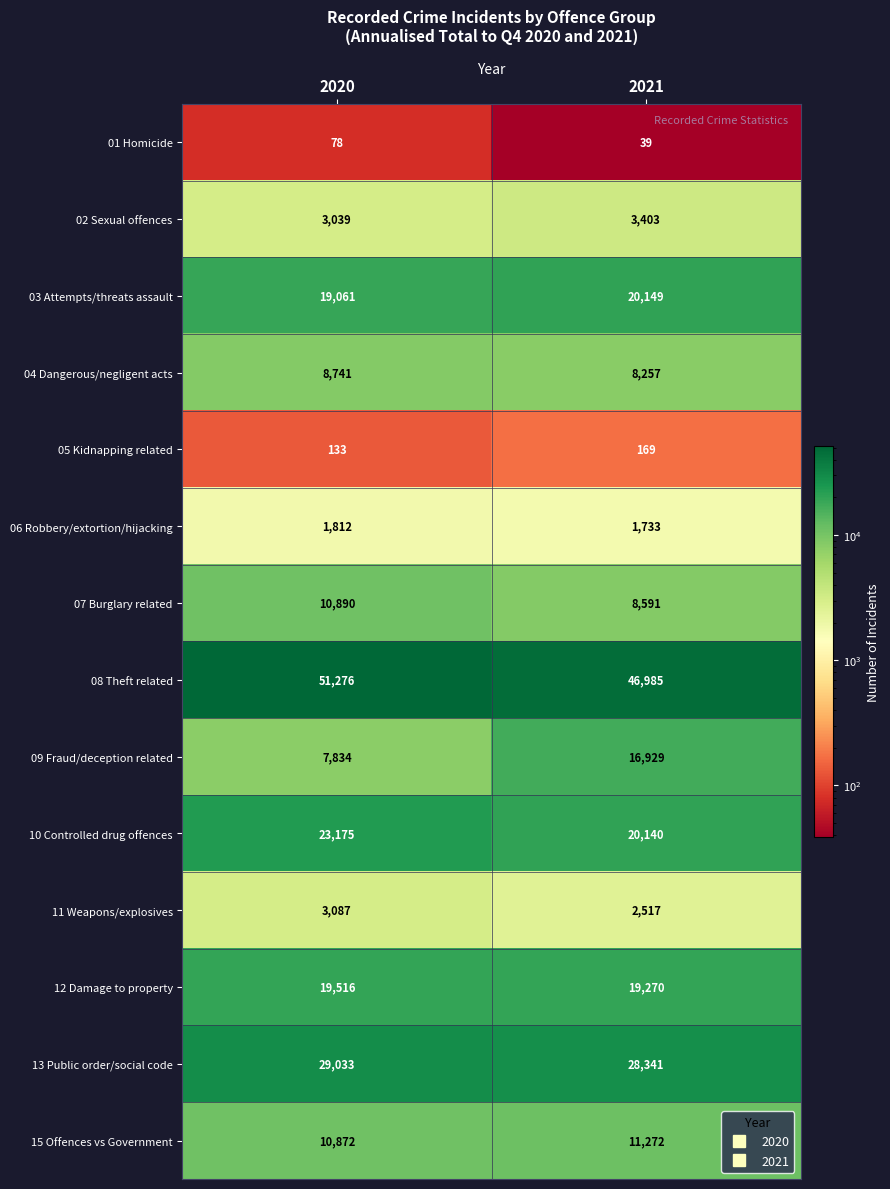

Reading left to right, what are all the values shown in this chart?

01 Homicide: 2020=78	2021=39
02 Sexual offences: 2020=3039	2021=3403
03 Attempts/threats assault: 2020=19061	2021=20149
04 Dangerous/negligent acts: 2020=8741	2021=8257
05 Kidnapping related: 2020=133	2021=169
06 Robbery/extortion/hijacking: 2020=1812	2021=1733
07 Burglary related: 2020=10890	2021=8591
08 Theft related: 2020=51276	2021=46985
09 Fraud/deception related: 2020=7834	2021=16929
10 Controlled drug offences: 2020=23175	2021=20140
11 Weapons/explosives: 2020=3087	2021=2517
12 Damage to property: 2020=19516	2021=19270
13 Public order/social code: 2020=29033	2021=28341
15 Offences vs Government: 2020=10872	2021=11272